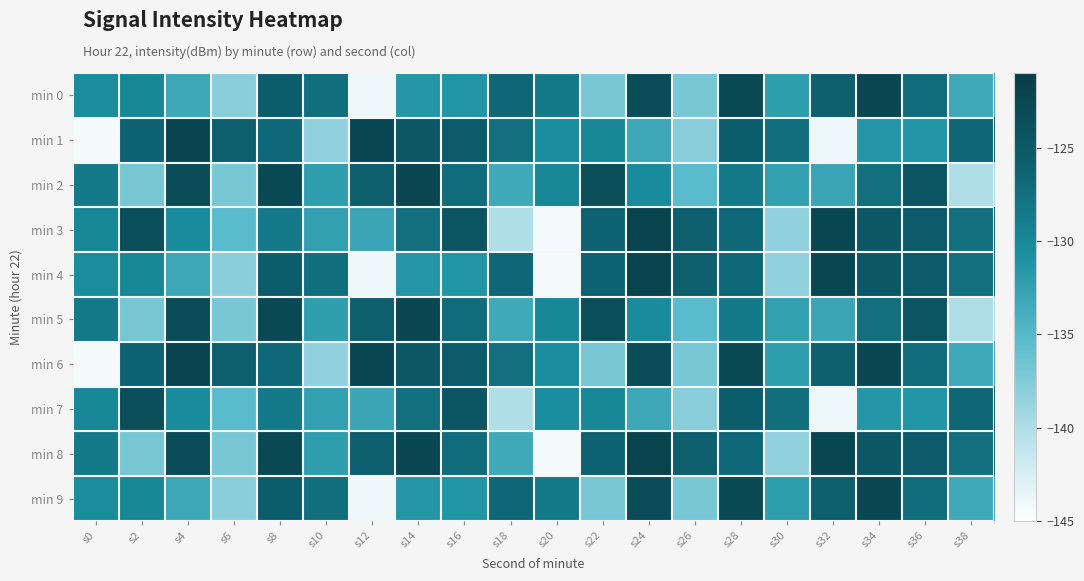

Rank the series by their maximum value, from lowest to highest.

min 7, min 0, min 2, min 5, min 9, min 1, min 3, min 4, min 6, min 8